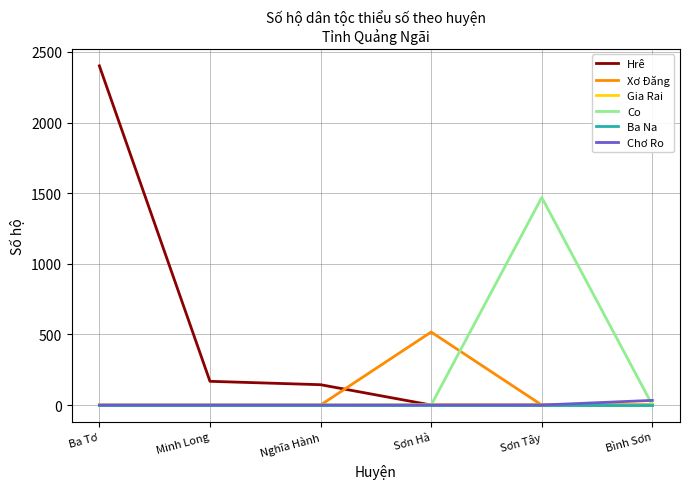

True or false: Co has a value of -680 at Sơn Hà.

False